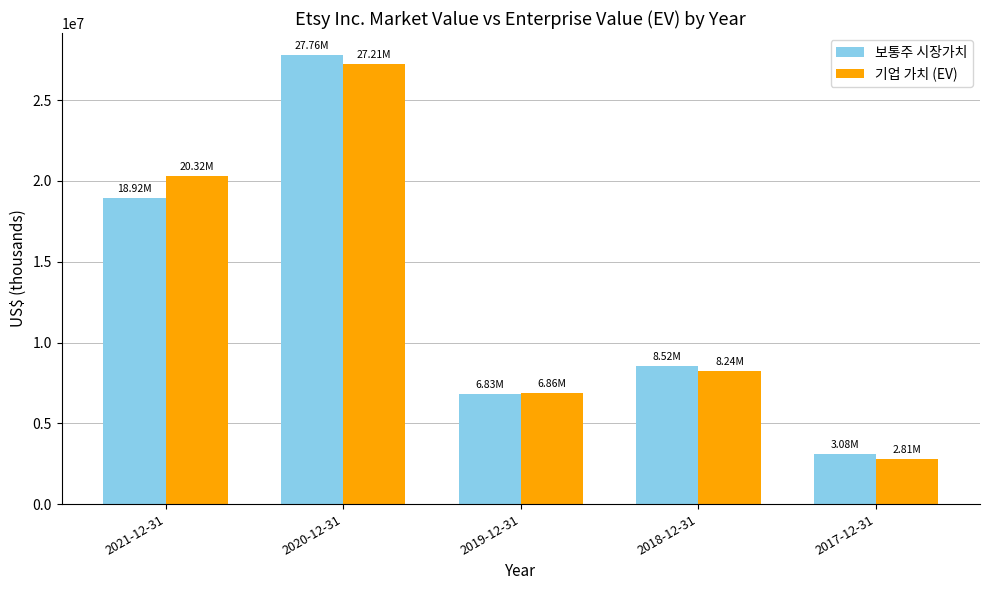

Which label corresponds to the largest value in the chart?

2020-12-31